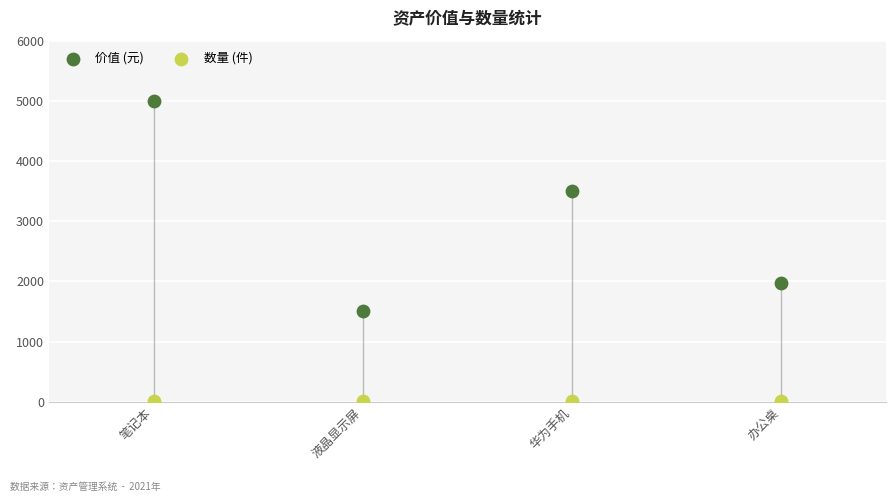

Which series reaches the maximum Y coordinate?

价值 (元)